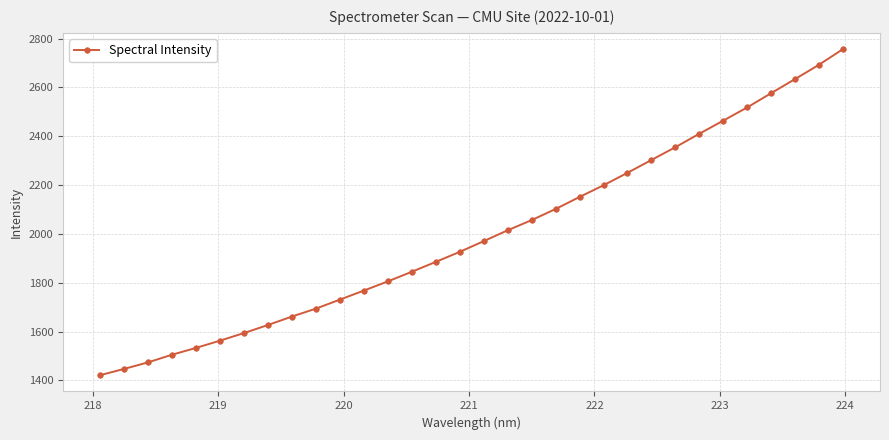

What is the value of the 3rd point from the left?

1474.1